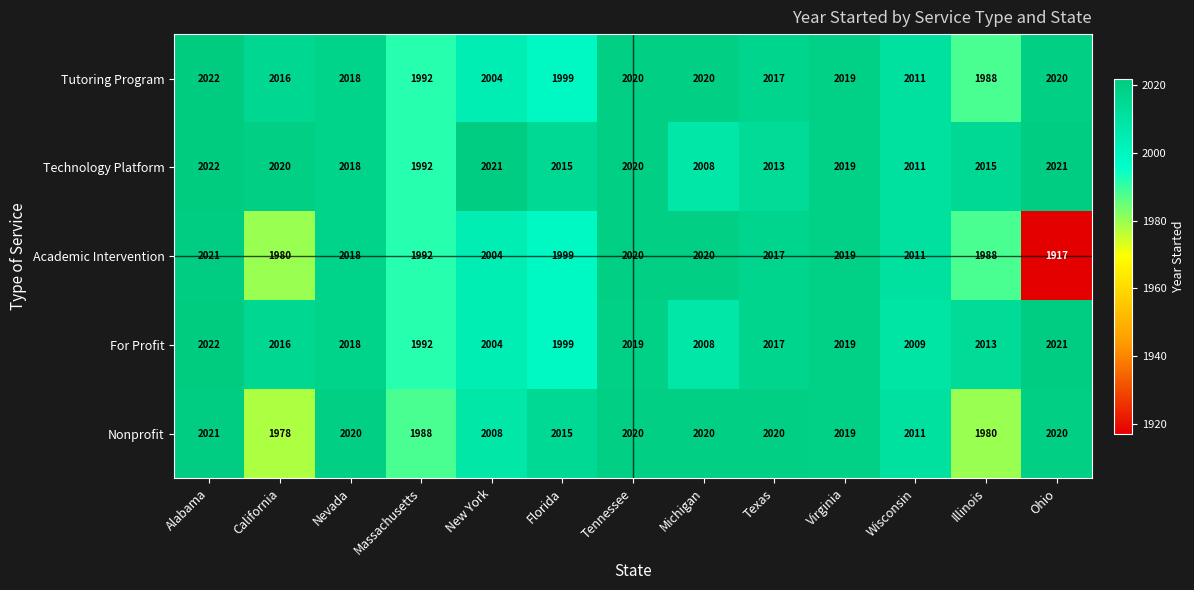

What value does the Academic Intervention series have at California, to the nearest 5?

1980